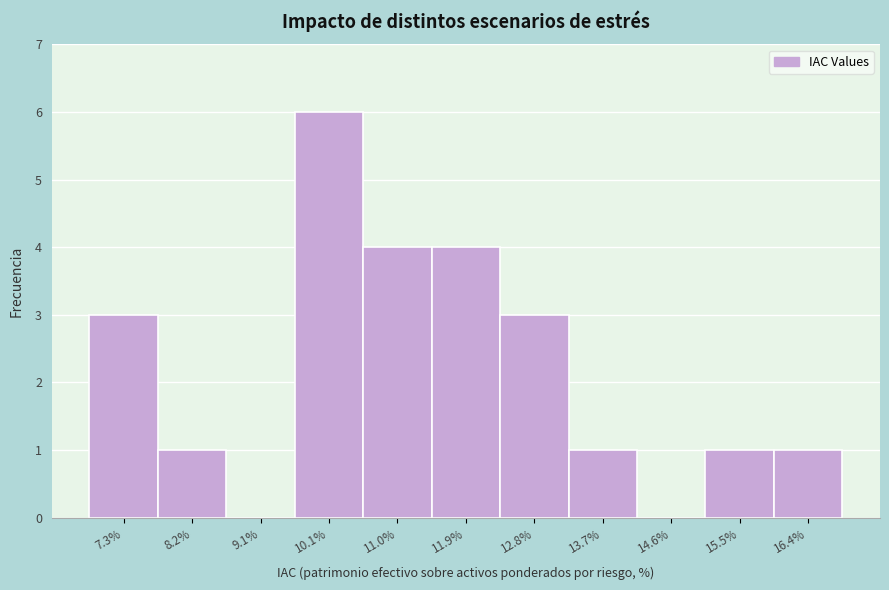

Reading left to right, list all the values displayed in this chart.

7.3%=3	8.2%=1	9.1%=0	10.1%=6	11.0%=4	11.9%=4	12.8%=3	13.7%=1	14.6%=0	15.5%=1	16.4%=1